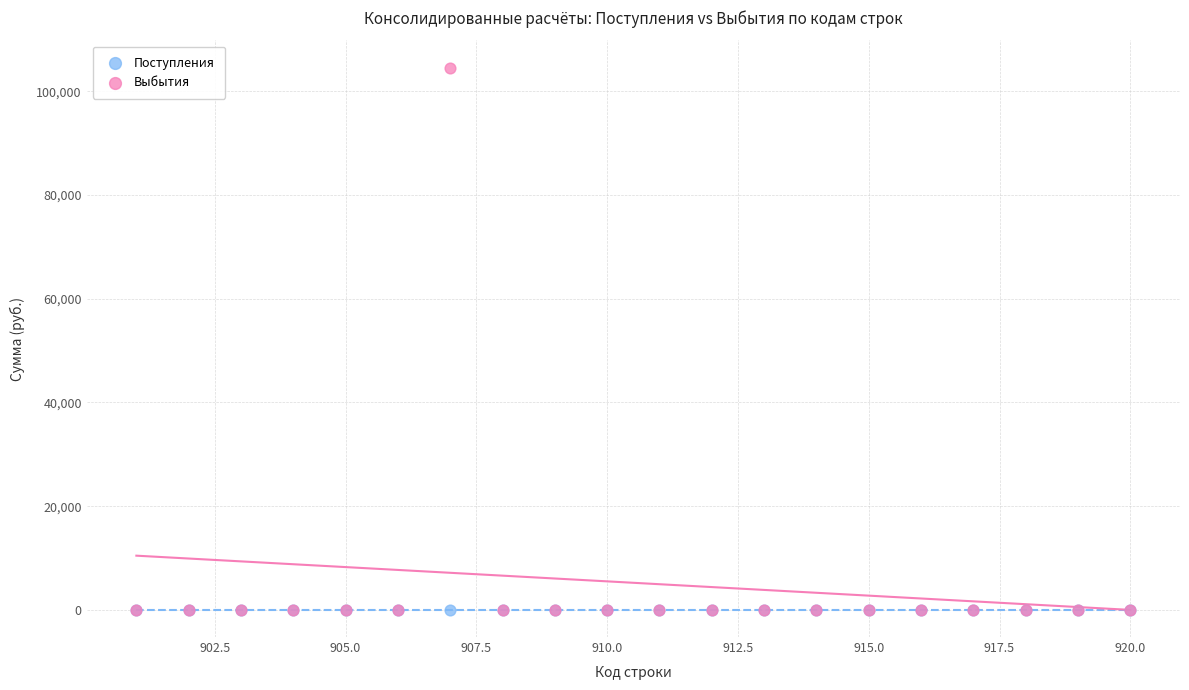

What are all the series names shown in the legend?

Поступления, Выбытия